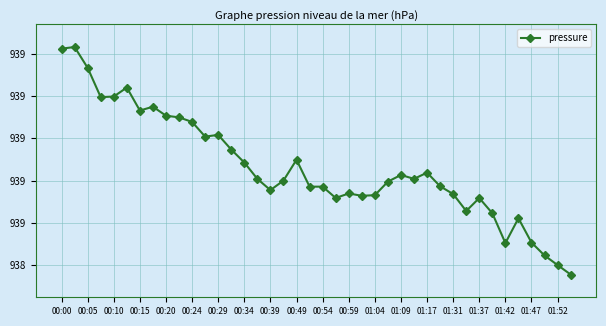

What is the difference between the maximum and second lowest values?

1.0